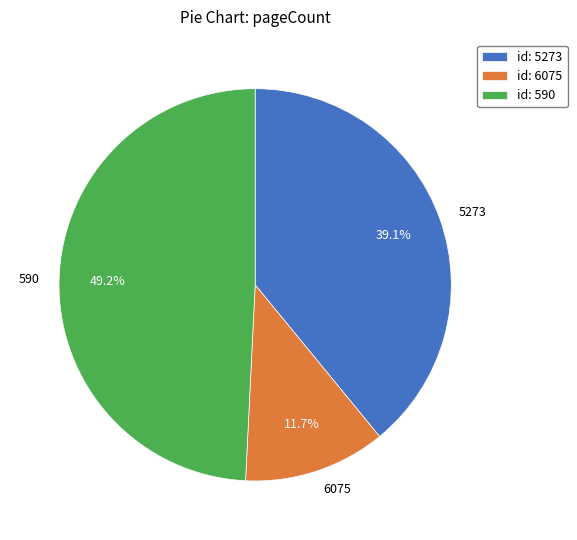

How many segments does this pie chart have?

3